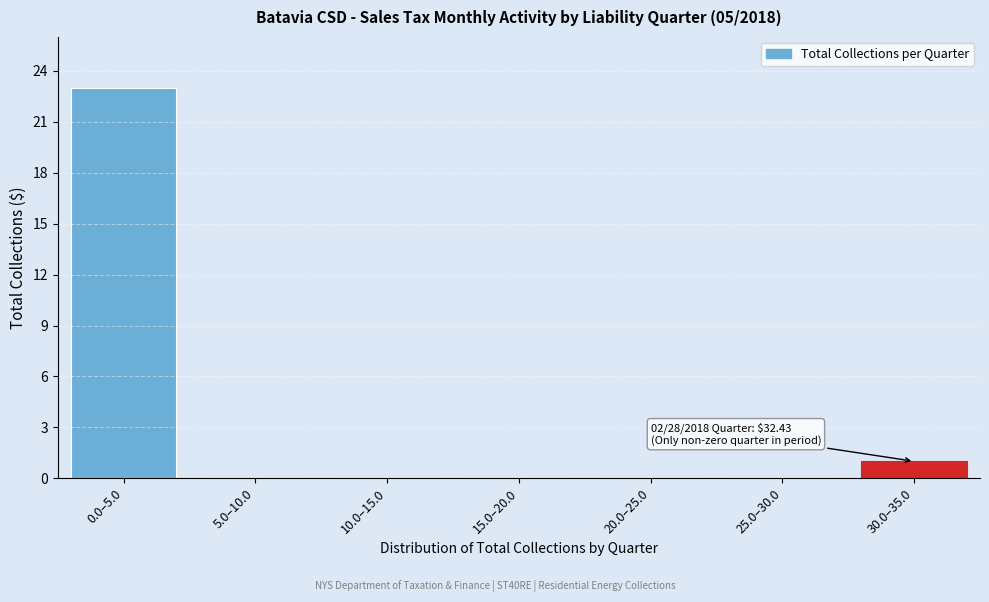

Reading left to right, list all the values displayed in this chart.

0.0–5.0=23	5.0–10.0=0	10.0–15.0=0	15.0–20.0=0	20.0–25.0=0	25.0–30.0=0	30.0–35.0=1